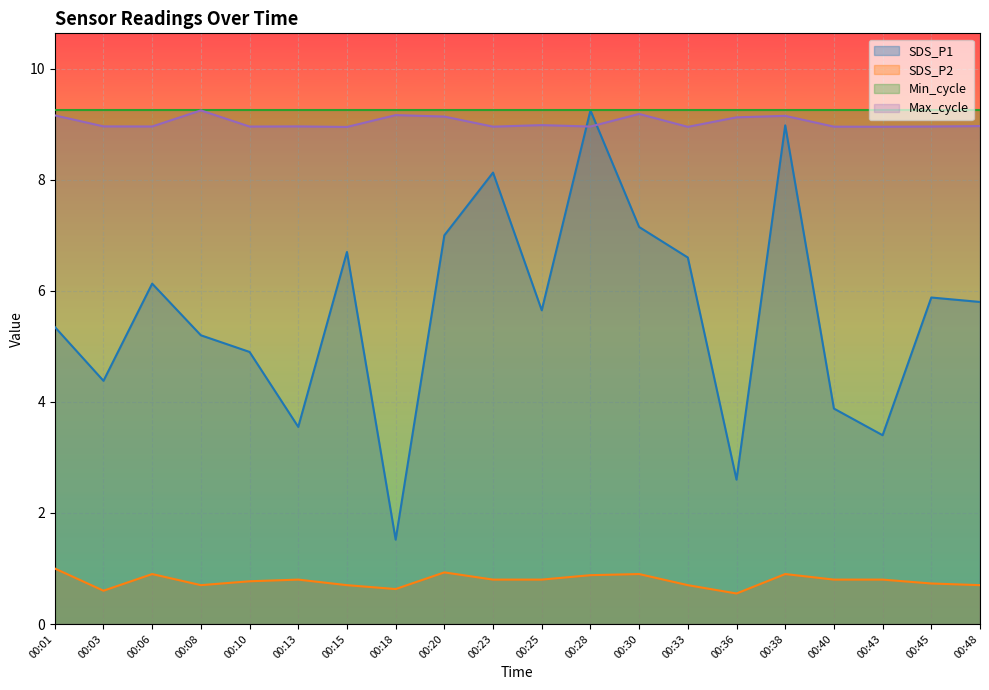

Which series has the widest spread of values?

SDS_P1